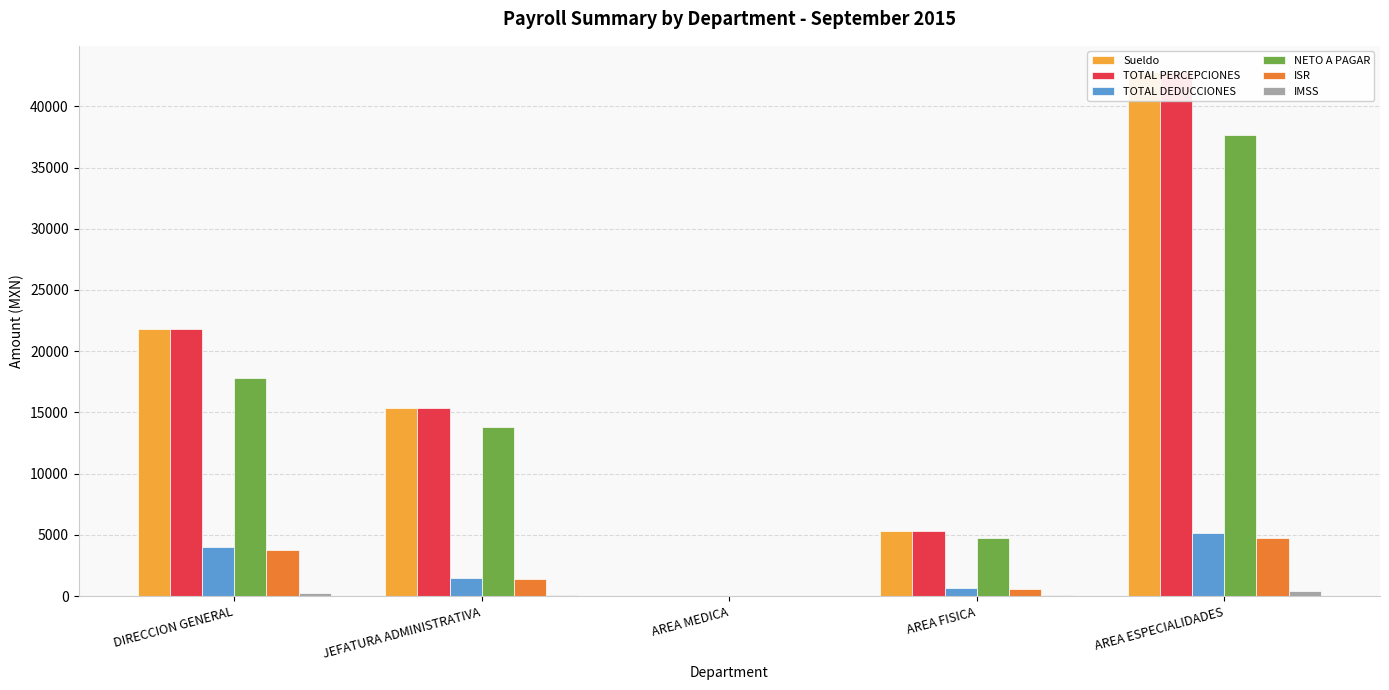

Which category has the highest value in the TOTAL PERCEPCIONES series?

AREA ESPECIALIDADES